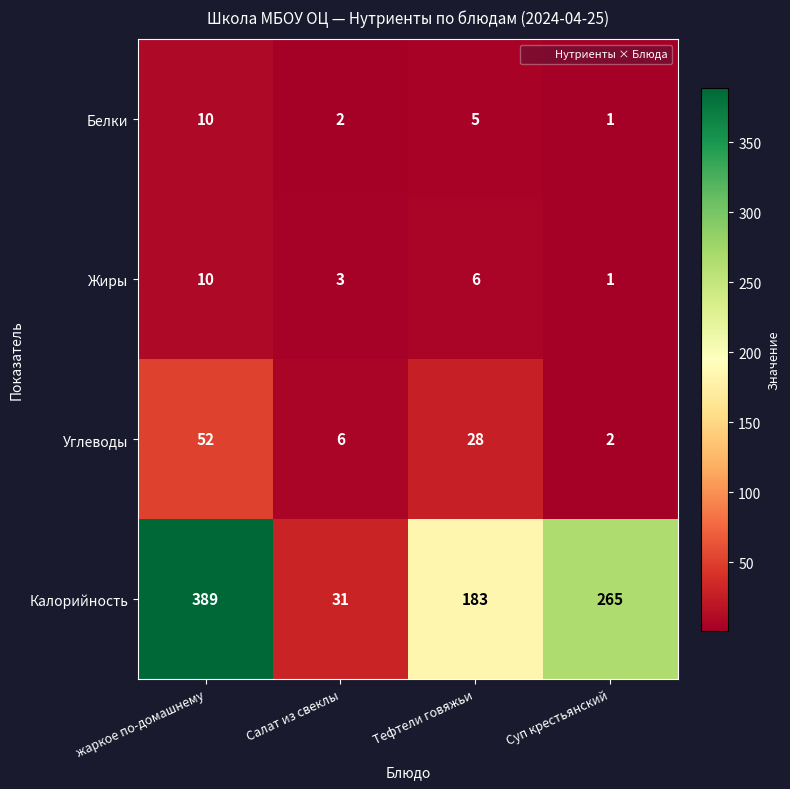

Reading right to left, what are all the values shown in this chart?

Белки: 1	5	2	10
Жиры: 1	6	3	10
Углеводы: 2	28	6	52
Калорийность: 265	183	31	389